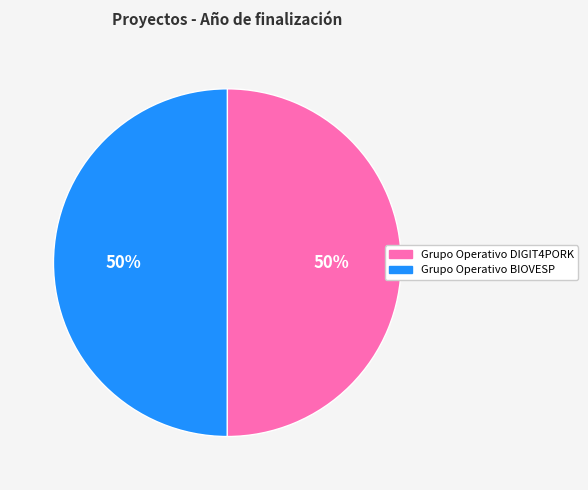

To the nearest percent, what portion does Grupo Operativo DIGIT4PORK represent?

50%